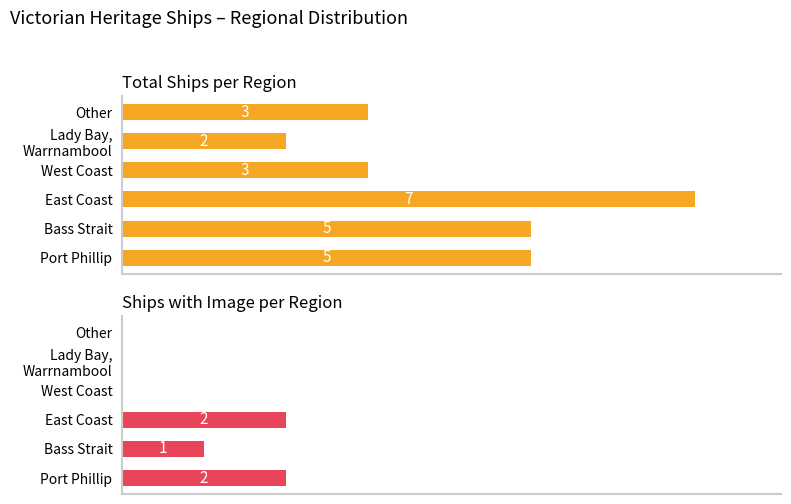

Is it true that Total Ships per Region equals 3 at 4?

False